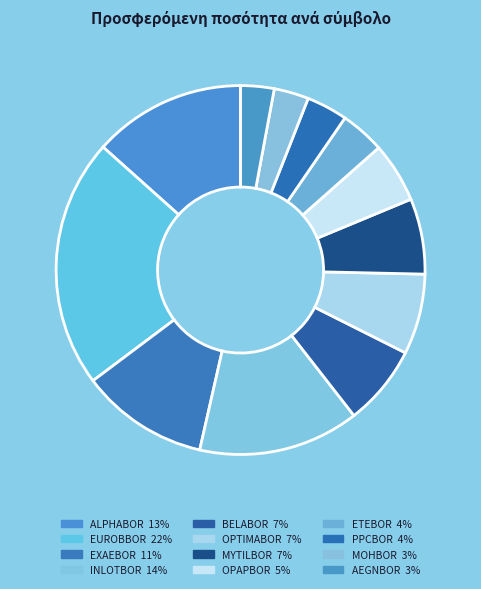

Is there any slice that represents more than half of the pie?

No